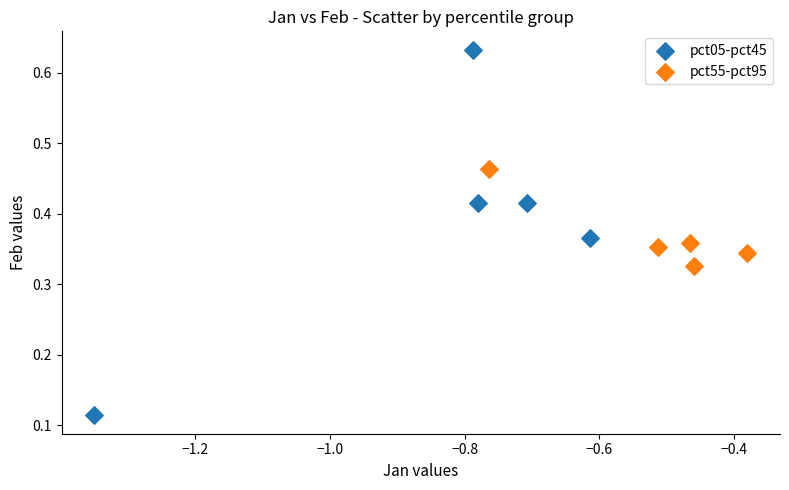

Which series contains the highest Y value?

pct05-pct45